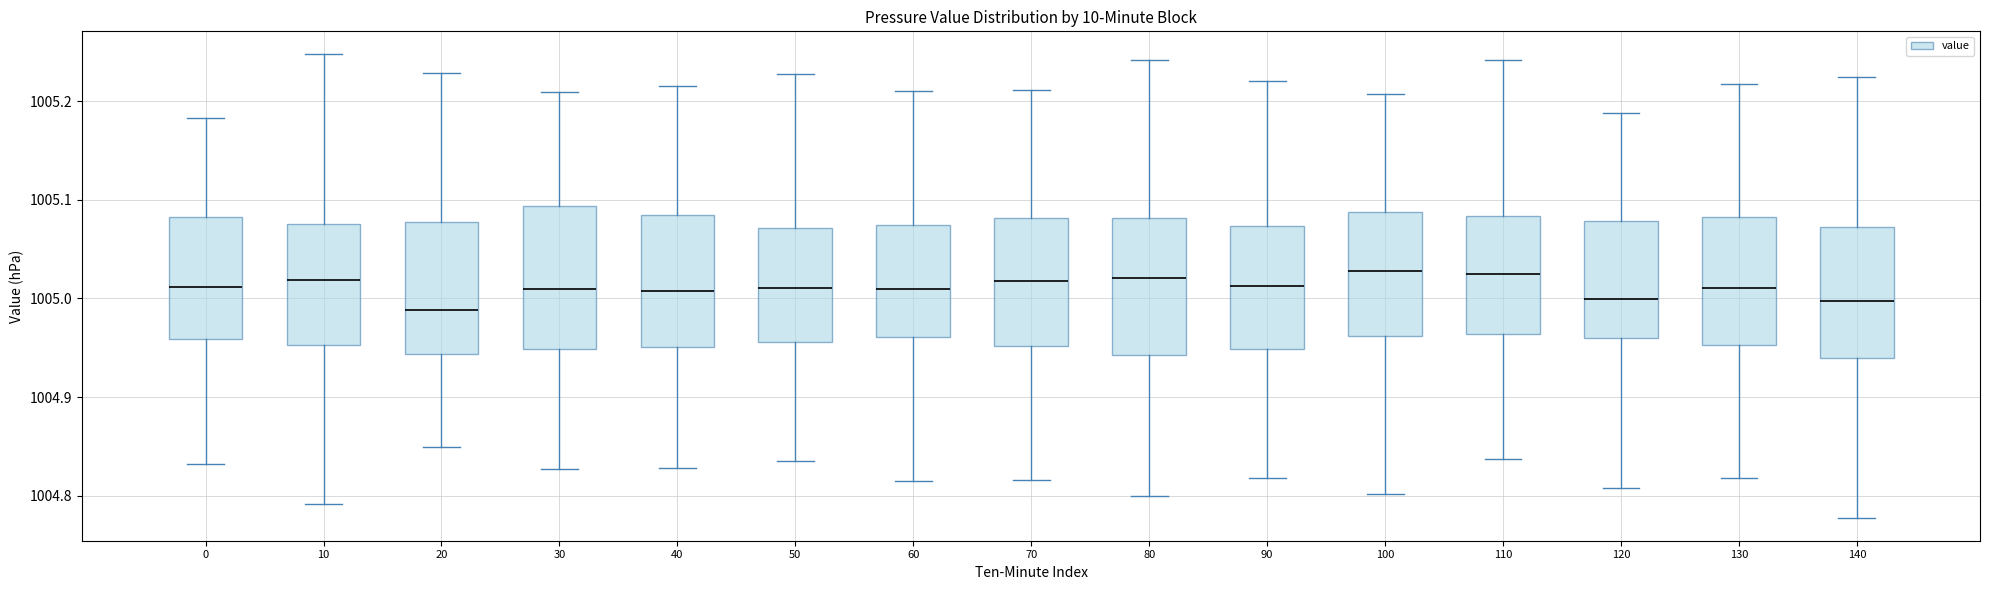

Reading left to right, transcribe this box plot: for each box, give where its median line is, the range the box spans, and where its two whiskers end, as read against the y-axis. The values are not printed on the chart, so give them approximately, as read against the axis.

0: median 1005.01, box 1004.96 to 1005.08, whiskers 1004.83 to 1005.18
10: median 1005.02, box 1004.95 to 1005.07, whiskers 1004.79 to 1005.25
20: median 1004.99, box 1004.94 to 1005.08, whiskers 1004.85 to 1005.23
30: median 1005.01, box 1004.95 to 1005.09, whiskers 1004.83 to 1005.21
40: median 1005.01, box 1004.95 to 1005.08, whiskers 1004.83 to 1005.21
50: median 1005.01, box 1004.96 to 1005.07, whiskers 1004.84 to 1005.23
60: median 1005.01, box 1004.96 to 1005.07, whiskers 1004.82 to 1005.21
70: median 1005.02, box 1004.95 to 1005.08, whiskers 1004.82 to 1005.21
80: median 1005.02, box 1004.94 to 1005.08, whiskers 1004.80 to 1005.24
90: median 1005.01, box 1004.95 to 1005.07, whiskers 1004.82 to 1005.22
100: median 1005.03, box 1004.96 to 1005.09, whiskers 1004.80 to 1005.21
110: median 1005.02, box 1004.96 to 1005.08, whiskers 1004.84 to 1005.24
120: median 1005.00, box 1004.96 to 1005.08, whiskers 1004.81 to 1005.19
130: median 1005.01, box 1004.95 to 1005.08, whiskers 1004.82 to 1005.22
140: median 1005.00, box 1004.94 to 1005.07, whiskers 1004.78 to 1005.22